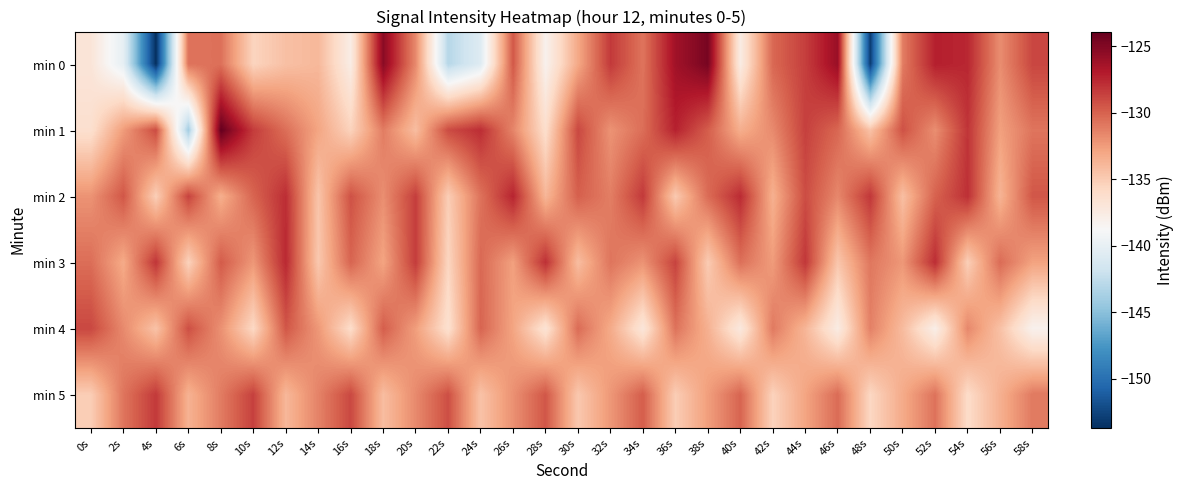

At 12s, list the series in order from smallest to largest.

min 0, min 5, min 1, min 4, min 2, min 3